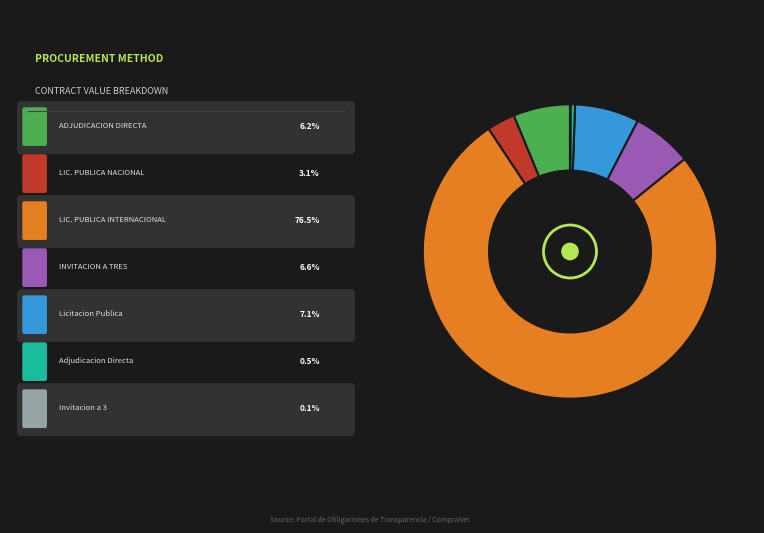

Is there any slice that represents more than half of the pie?

Yes